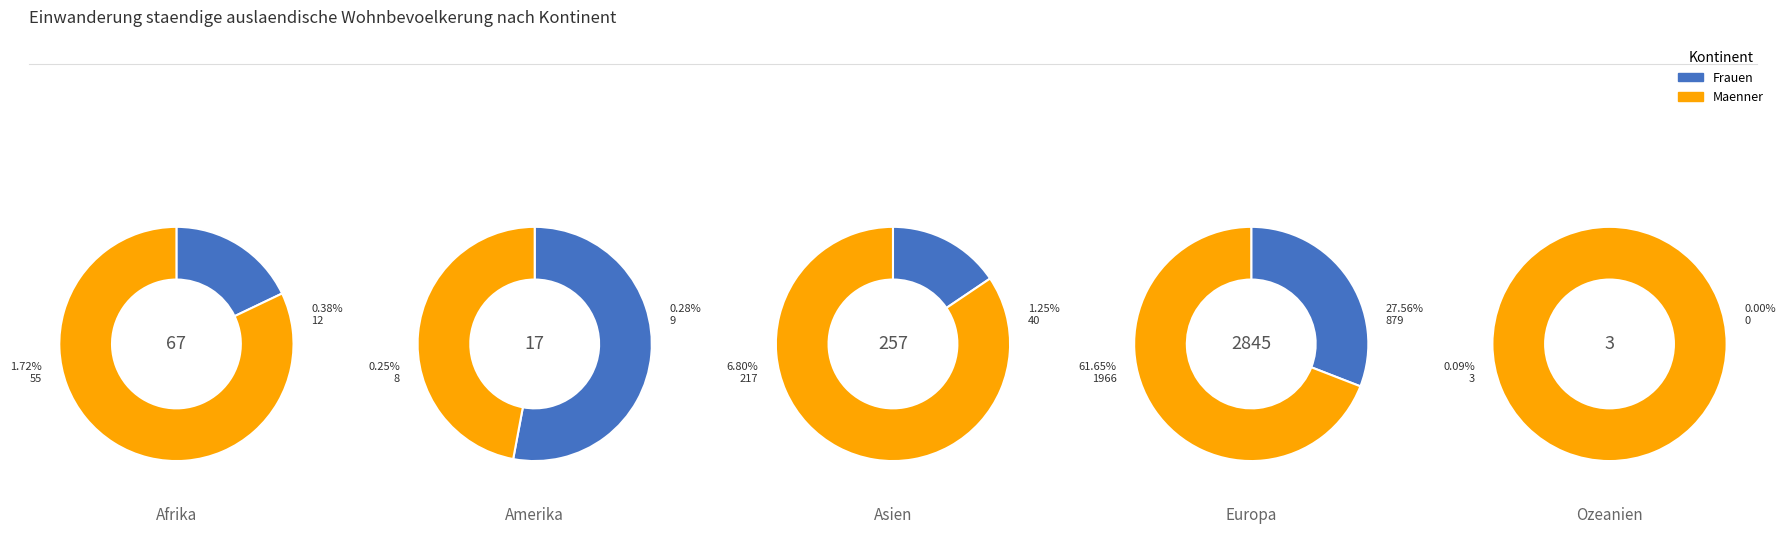

How many segments does this pie chart have?

5